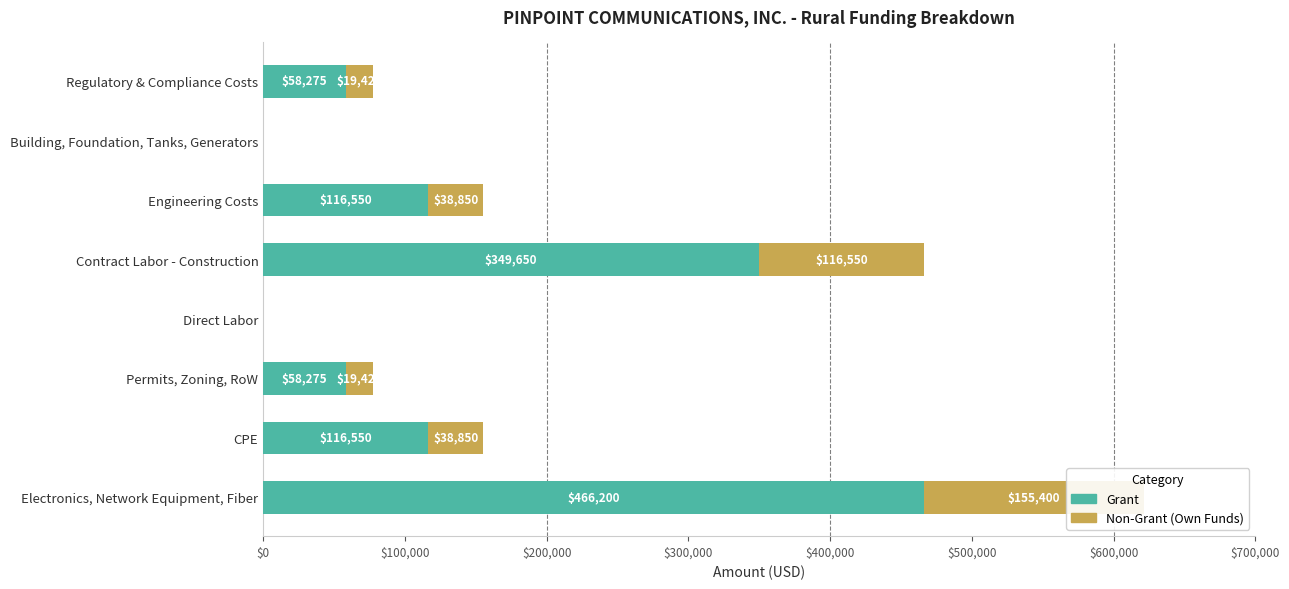

Is the value of Non-Grant (Own Funds) at Engineering Costs greater than the value of Grant at Contract Labor - Construction?

No